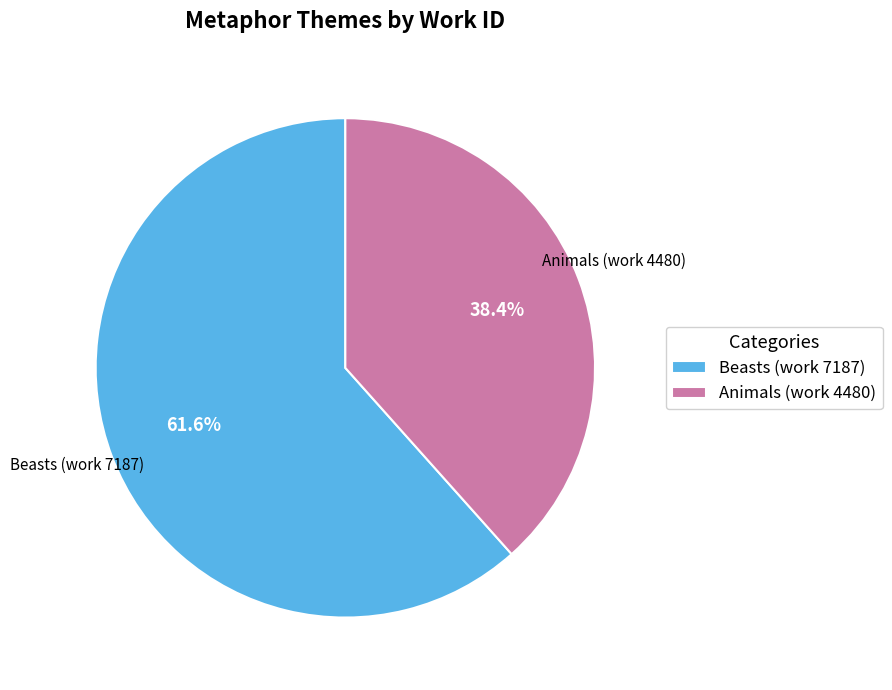

True or false: Beasts (work 7187) accounts for 62% of the total.

True